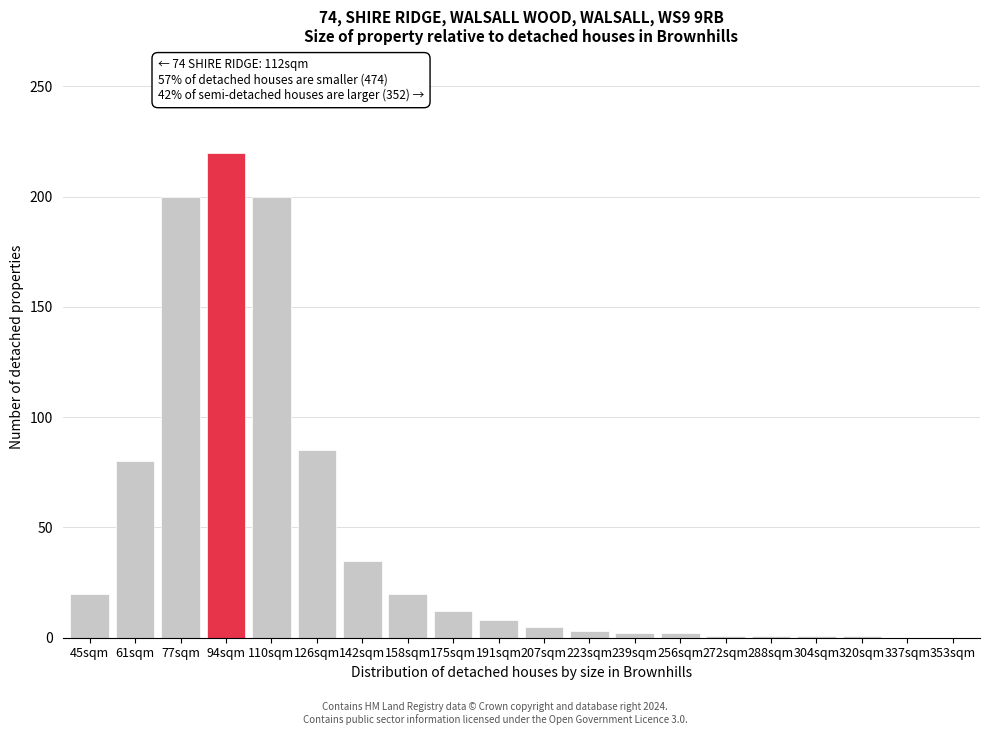

True or false: the data shows 5 at 158sqm.

False